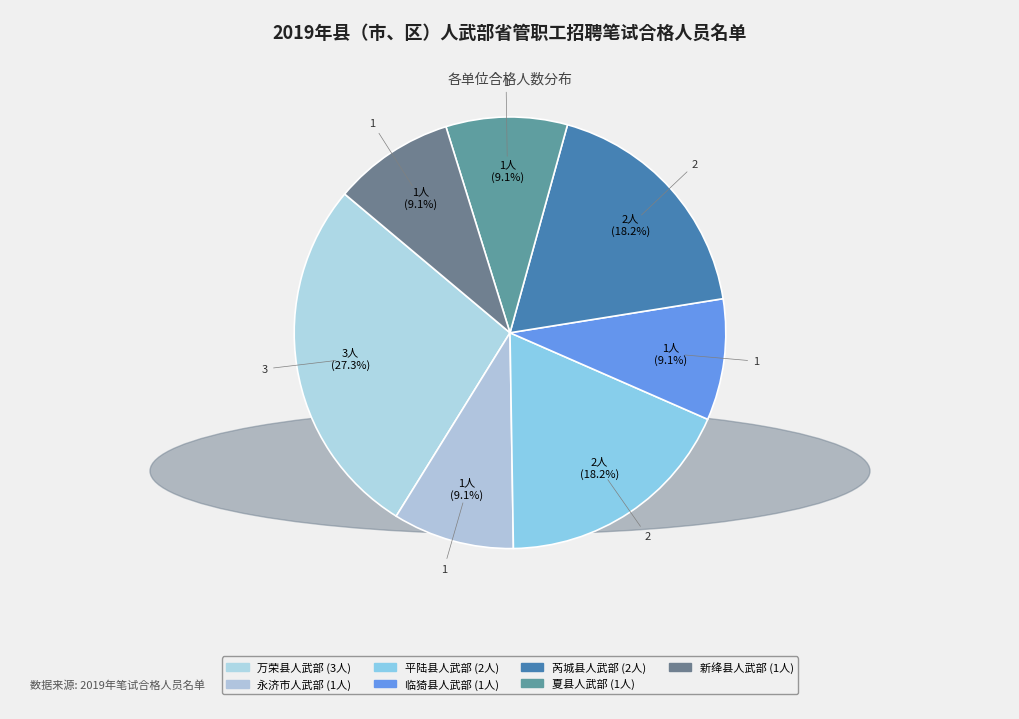

Do 夏县人武部 and 临猗县人武部 together represent more than half of the pie?

No